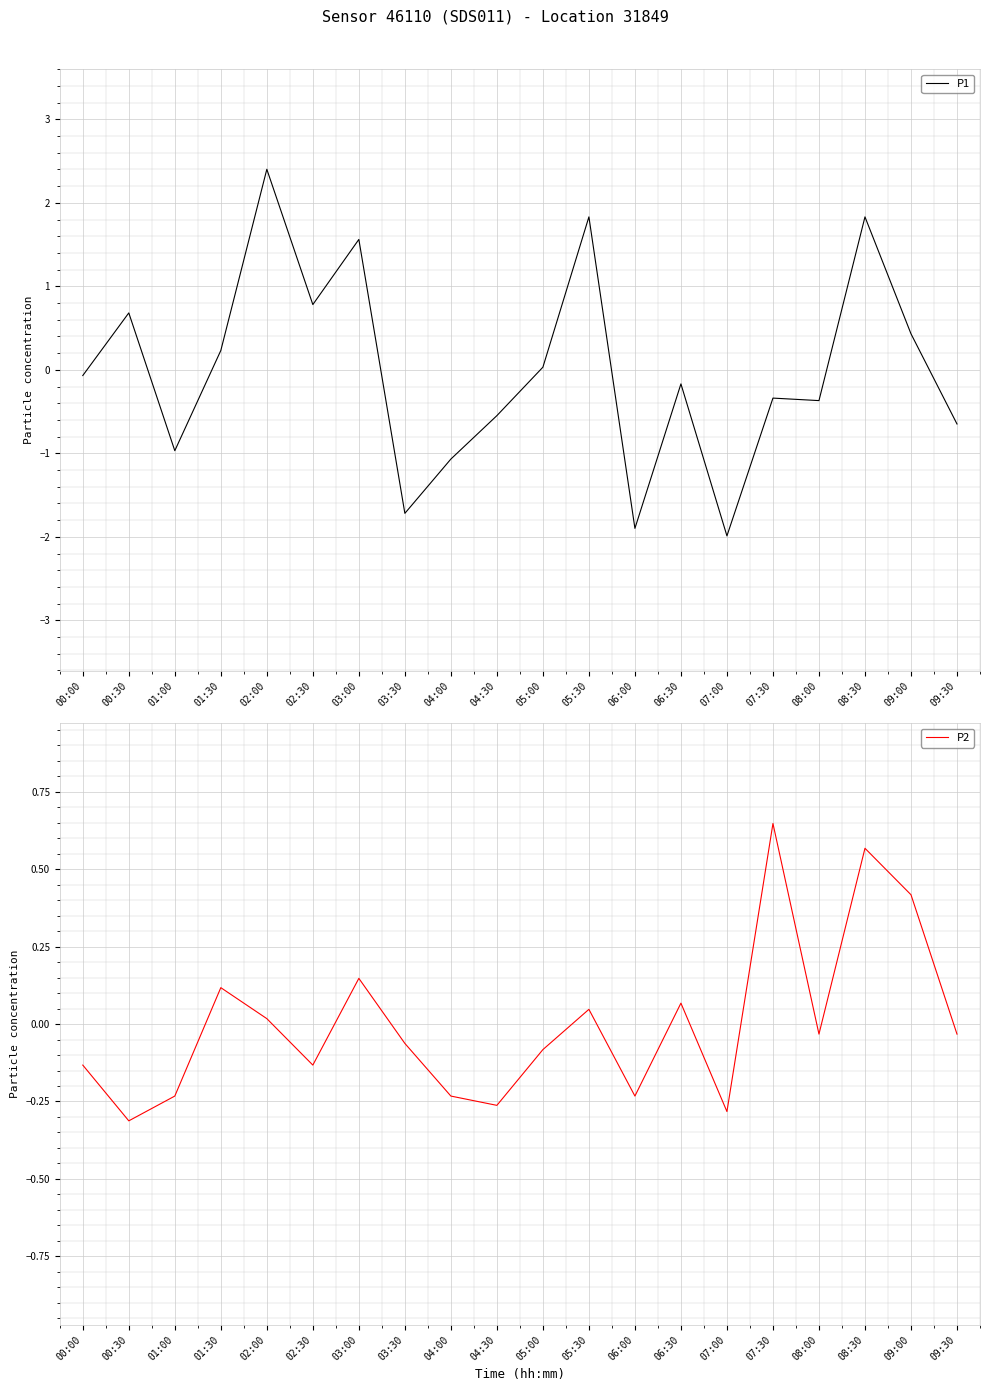

What is the difference between the second highest and second lowest values in the P2 series?

0.8